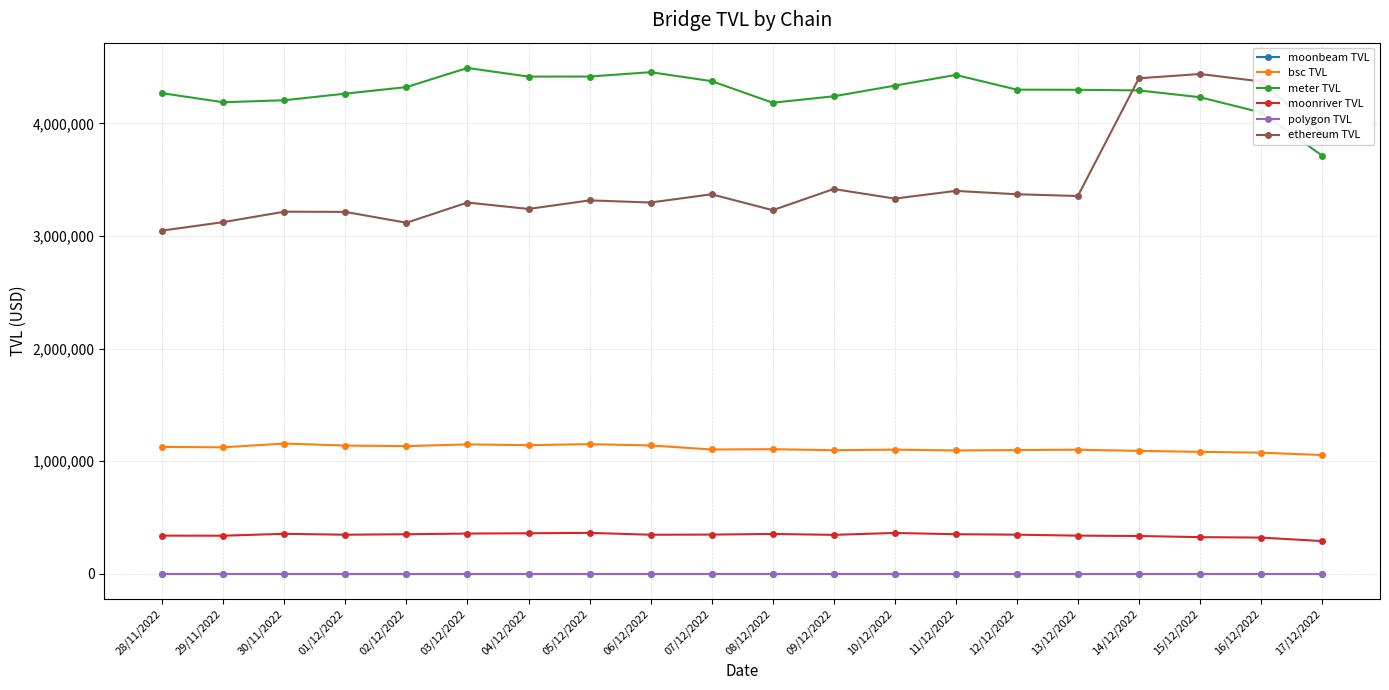

What is the greatest value displayed?

4491658.9